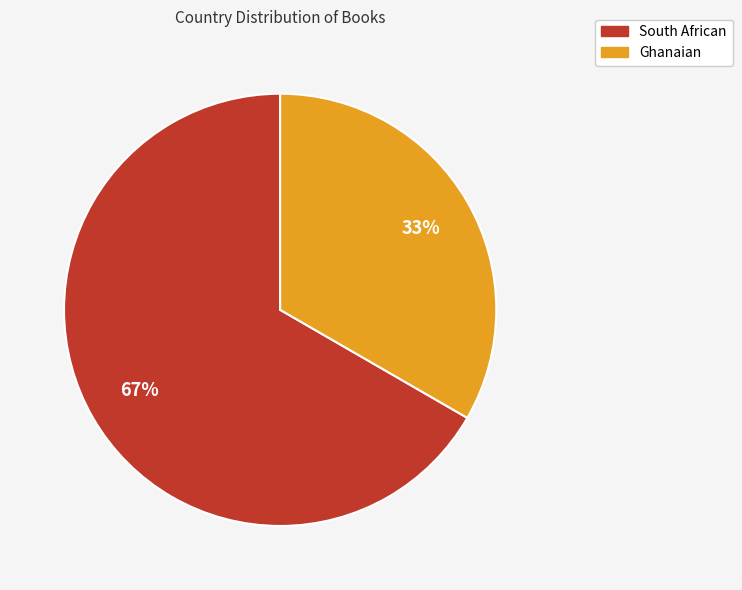

How many segments does this pie chart have?

2